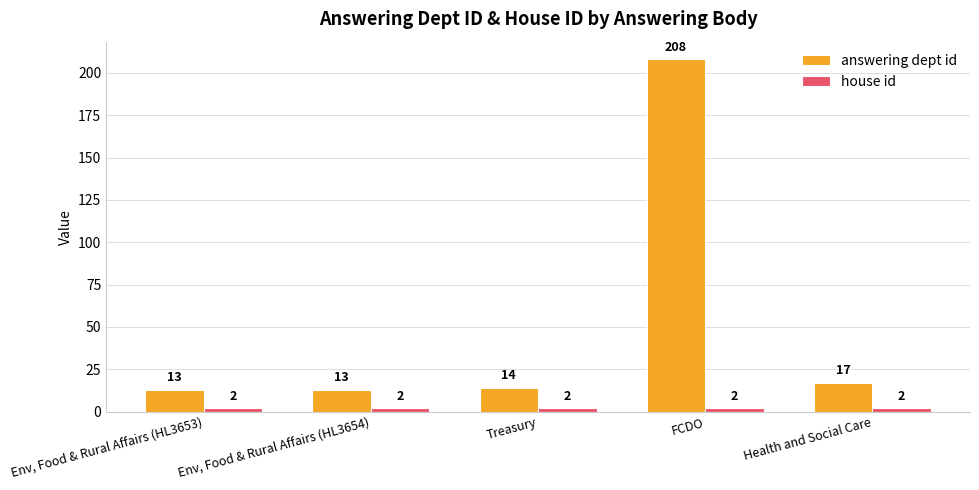

How many series are shown in this chart?

2